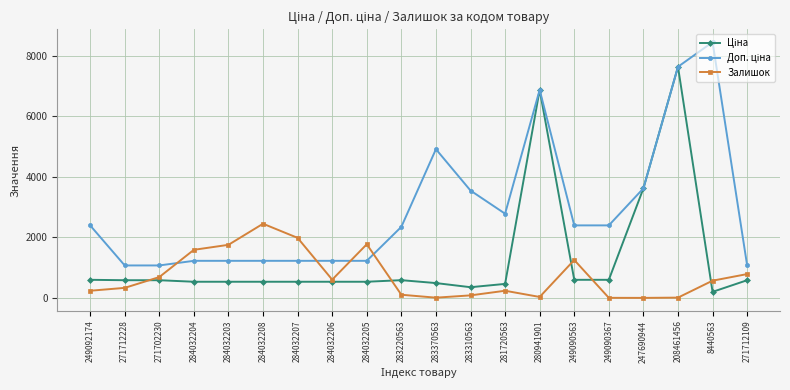

What is the label of the 3rd point from the left?

271702230